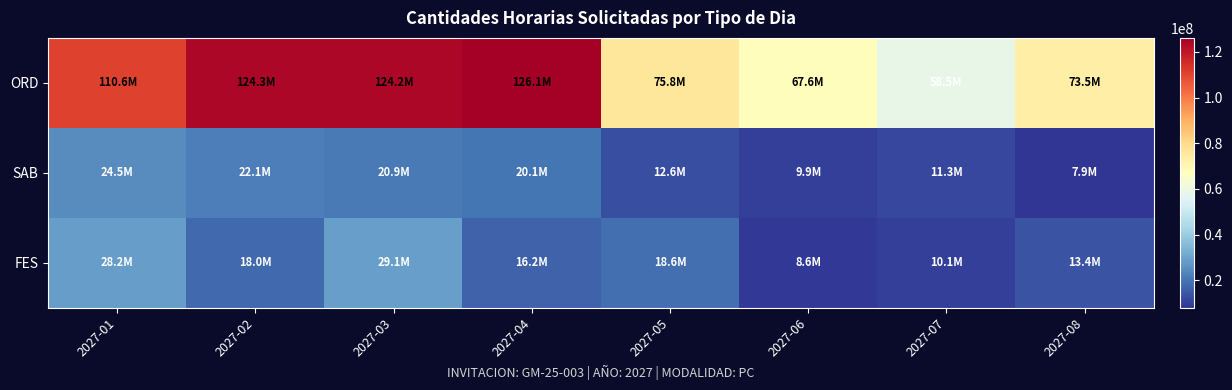

How many categories are shown in the chart?

8